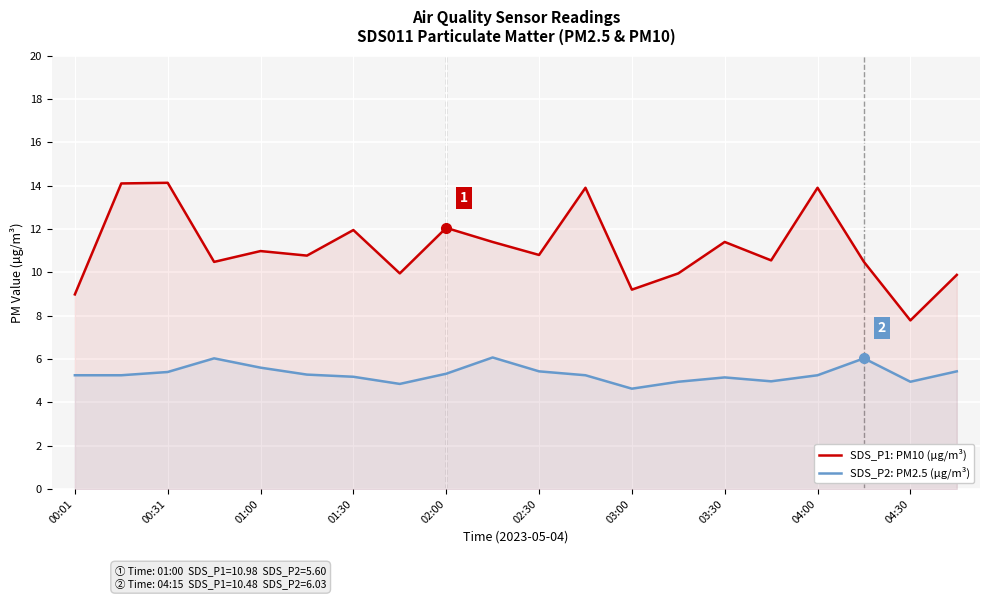

At which label does SDS_P2: PM2.5 (µg/m³) first exceed 5?

00:01